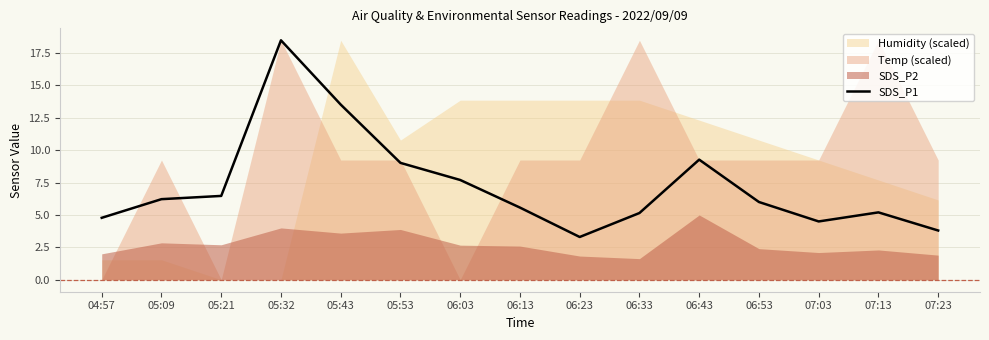

List the labels in order of value, largest first.

05:32, 05:43, 06:43, 05:53, 06:03, 05:21, 05:09, 06:53, 06:13, 07:13, 06:33, 04:57, 07:03, 07:23, 06:23